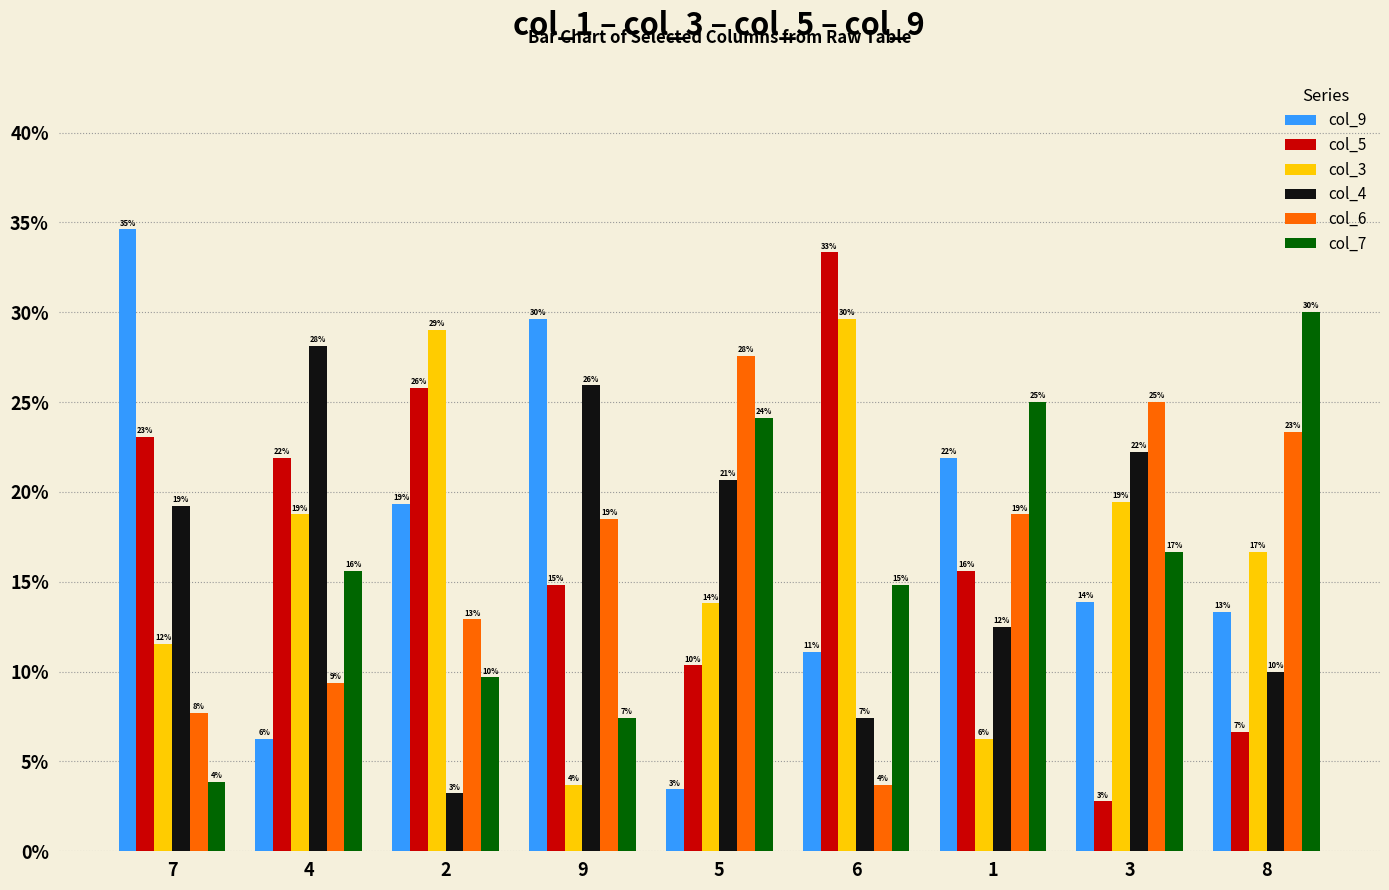

What is the smallest value displayed?

2.8